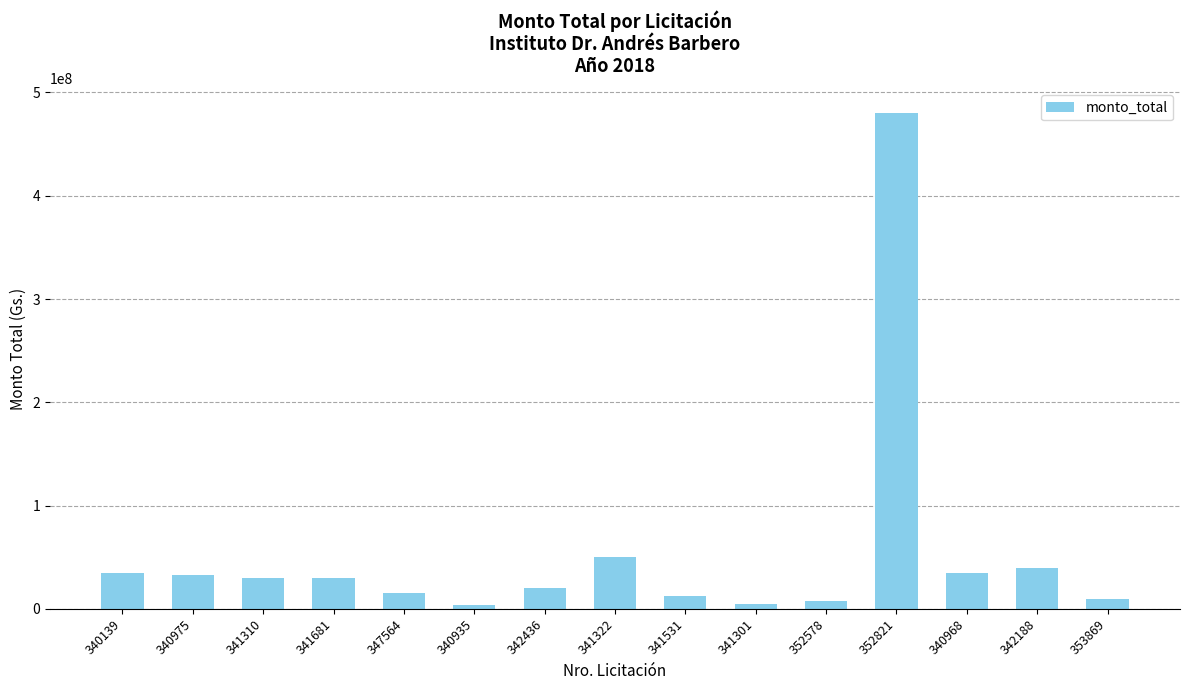

What is the difference between the values at 341531 and 341681?

17991130